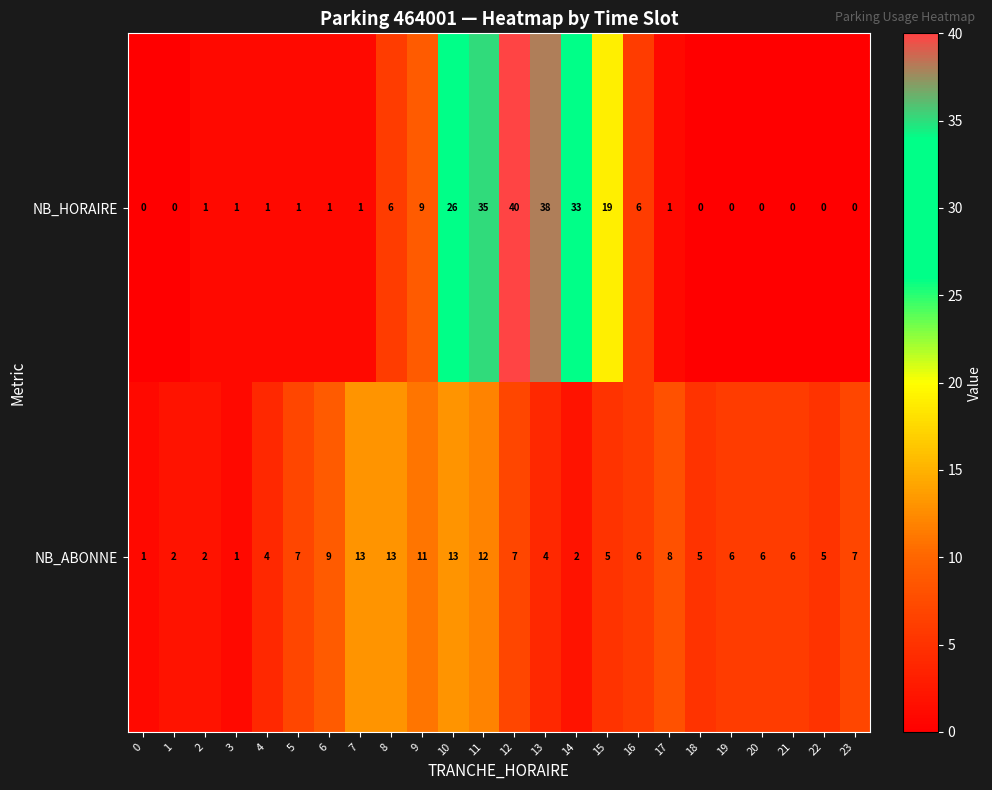

How many distinct data groups are displayed?

2